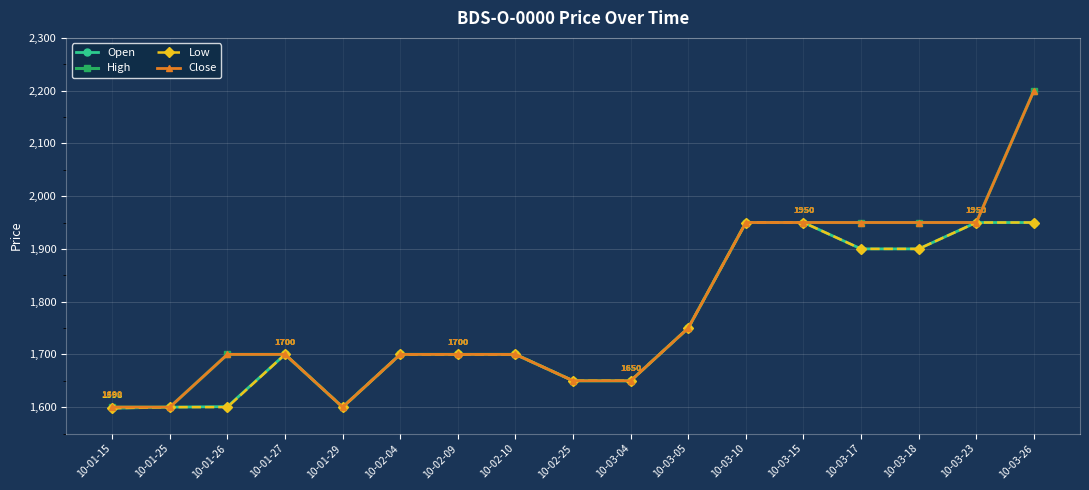

Does the chart have visible grid lines?

Yes